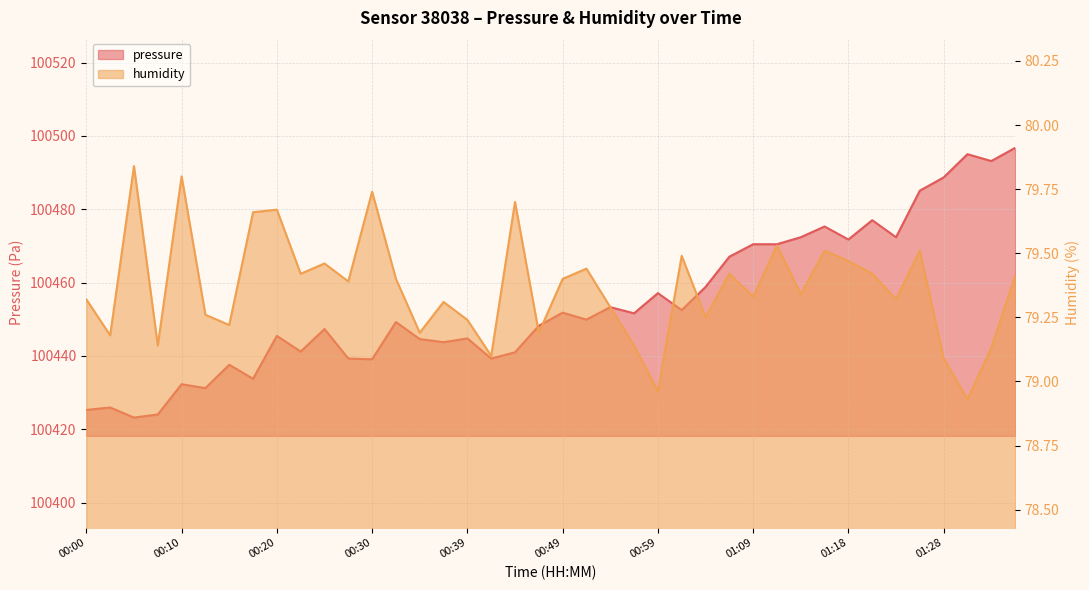

Reading left to right, transcribe all the data shown in this chart.

pressure: 100425.3	100425.9	100423.2	100424.0	100432.3	100431.2	100437.6	100433.8	100445.5	100441.2	100447.3	100439.3	100439.1	100449.2	100444.6	100443.8	100444.8	100439.3	100441.0	100448.2	100451.8	100449.9	100453.3	100451.6	100457.1	100452.5	100458.8	100467.1	100470.5	100470.5	100472.4	100475.3	100471.8	100477.0	100472.4	100485.1	100488.7	100495.0	100493.2	100496.8
humidity: 79.3	79.2	79.8	79.1	79.8	79.3	79.2	79.7	79.7	79.4	79.5	79.4	79.7	79.4	79.2	79.3	79.2	79.1	79.7	79.2	79.4	79.4	79.3	79.1	79.0	79.5	79.2	79.4	79.3	79.5	79.3	79.5	79.5	79.4	79.3	79.5	79.1	78.9	79.1	79.4